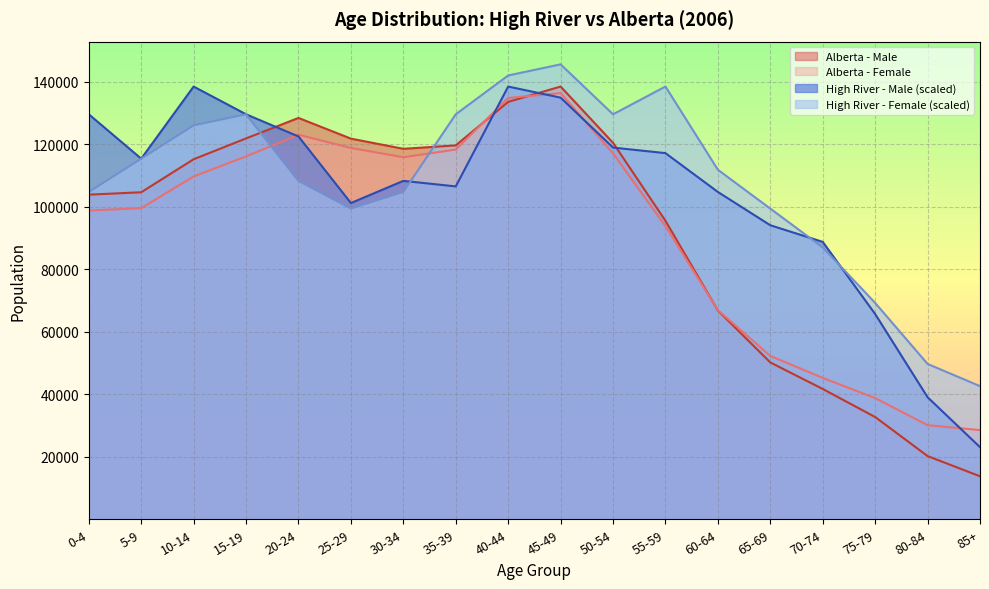

Which series has the largest range (max minus min)?

Alberta - Male